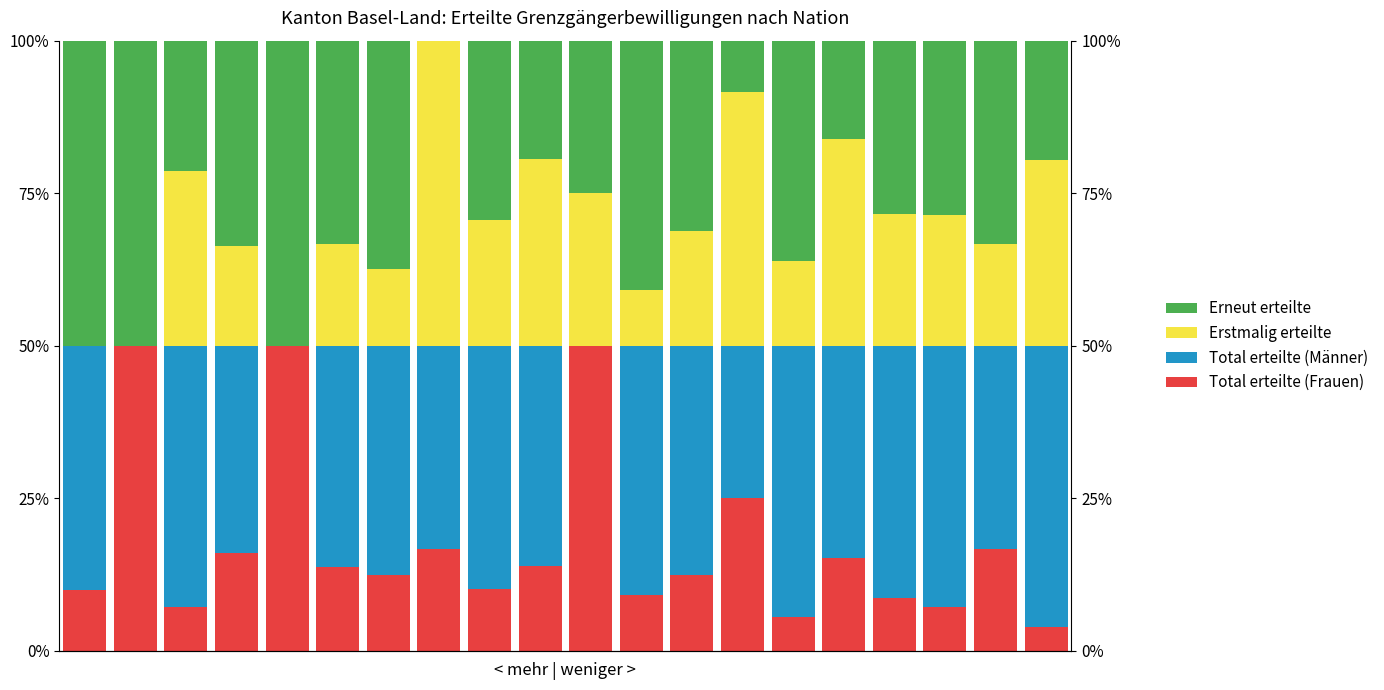

Where is Total erteilte (Männer) nearest to the value 23?

13